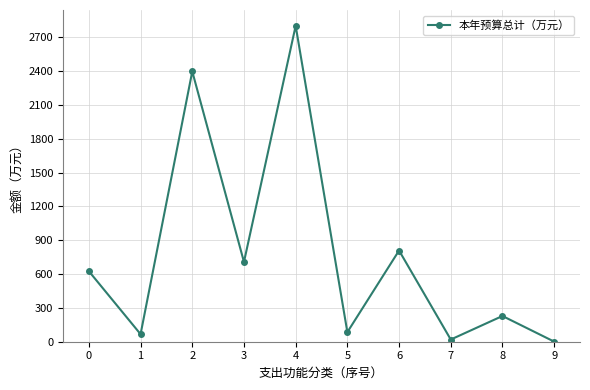

True or false: the data has more than 2 interior local peaks.

True